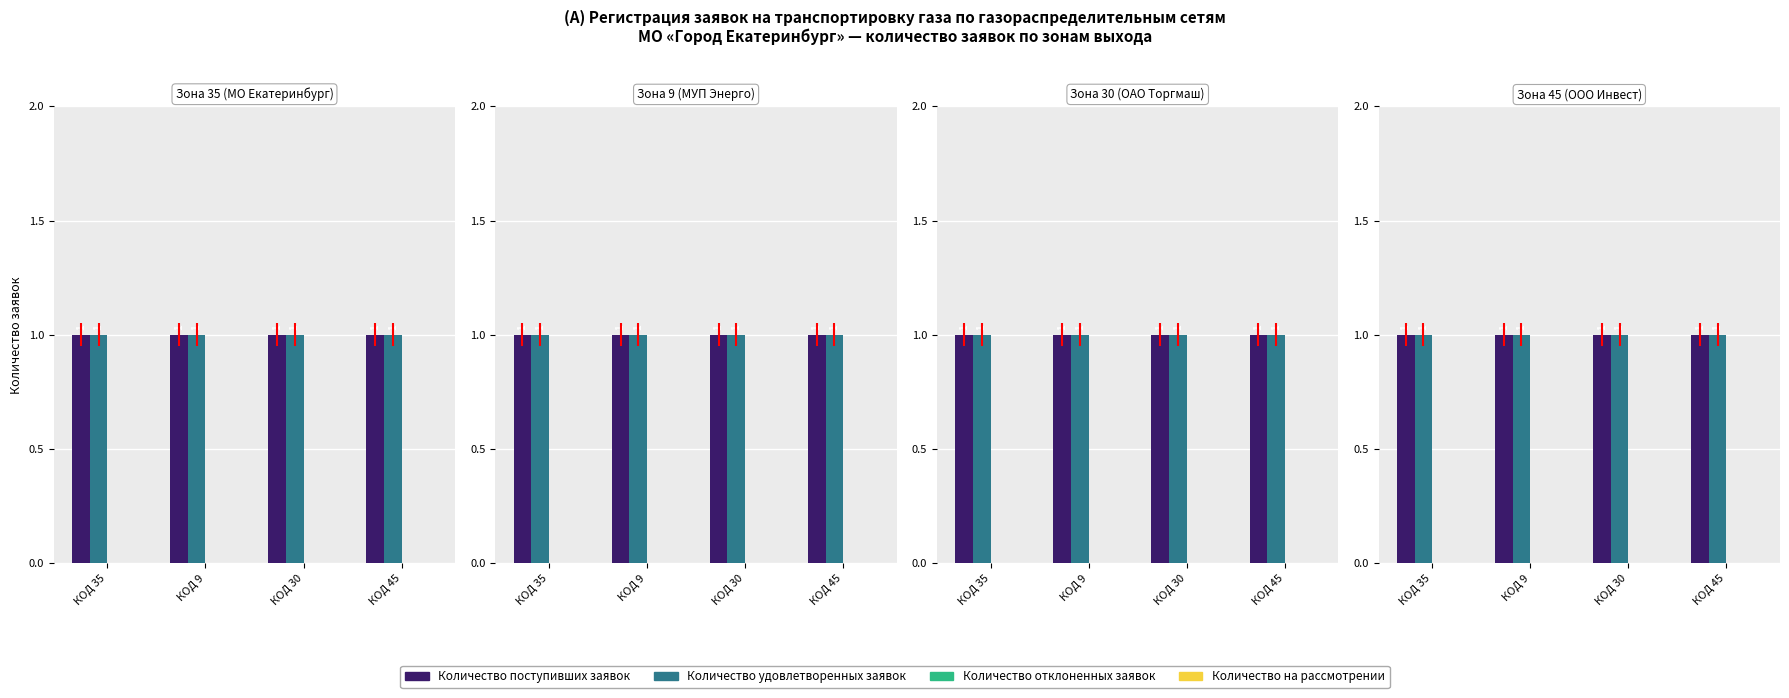

What are all the series names shown in the legend?

Количество поступивших заявок, Количество удовлетворенных заявок, Количество отклоненных заявок, Количество на рассмотрении